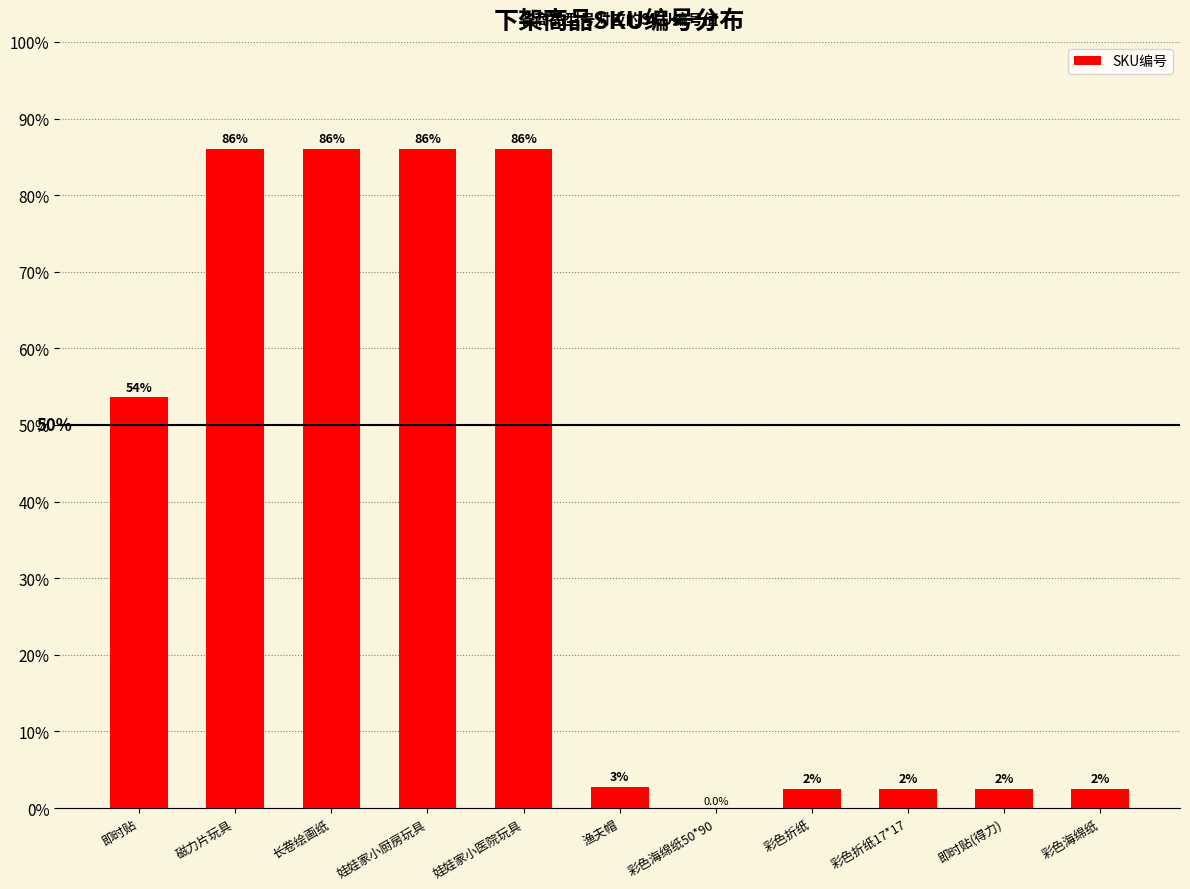

What is the change in value from 娃娃家小医院玩具 to 彩色折纸?

-83.5